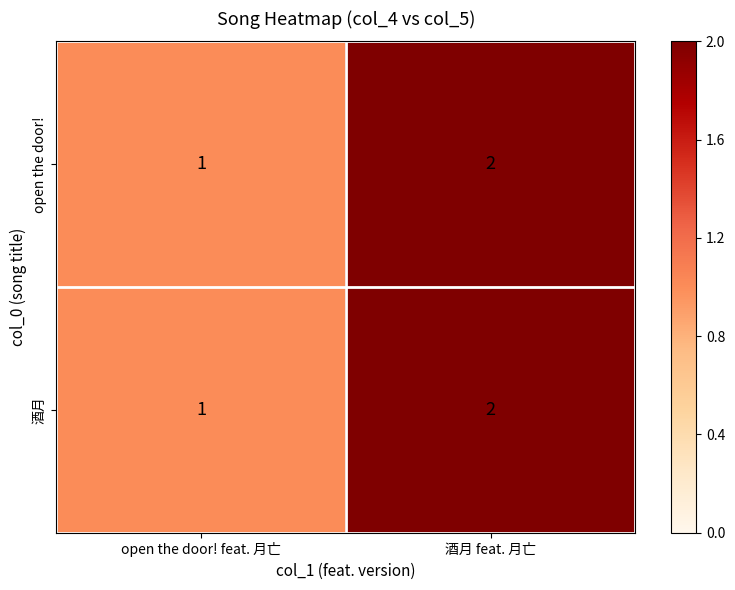

What is the sum of all 酒月 values?

3